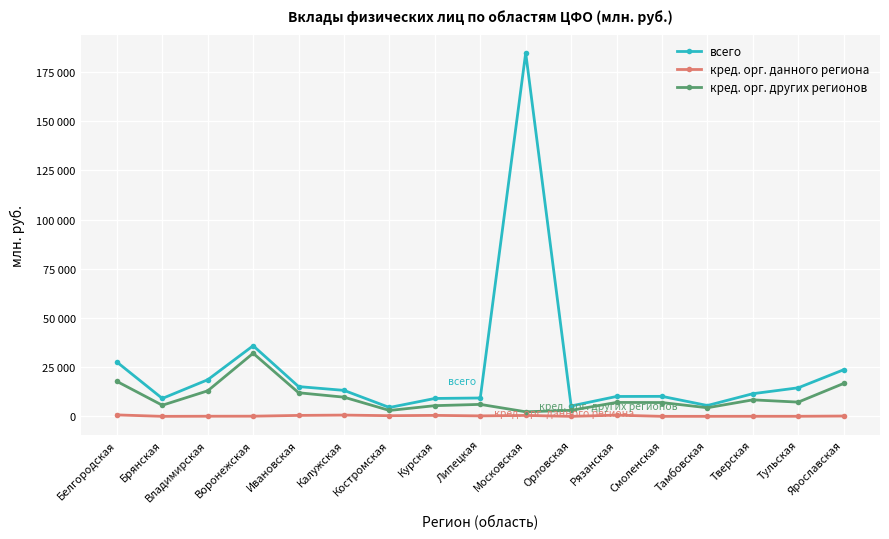

Which category has the highest value in the всего series?

Московская